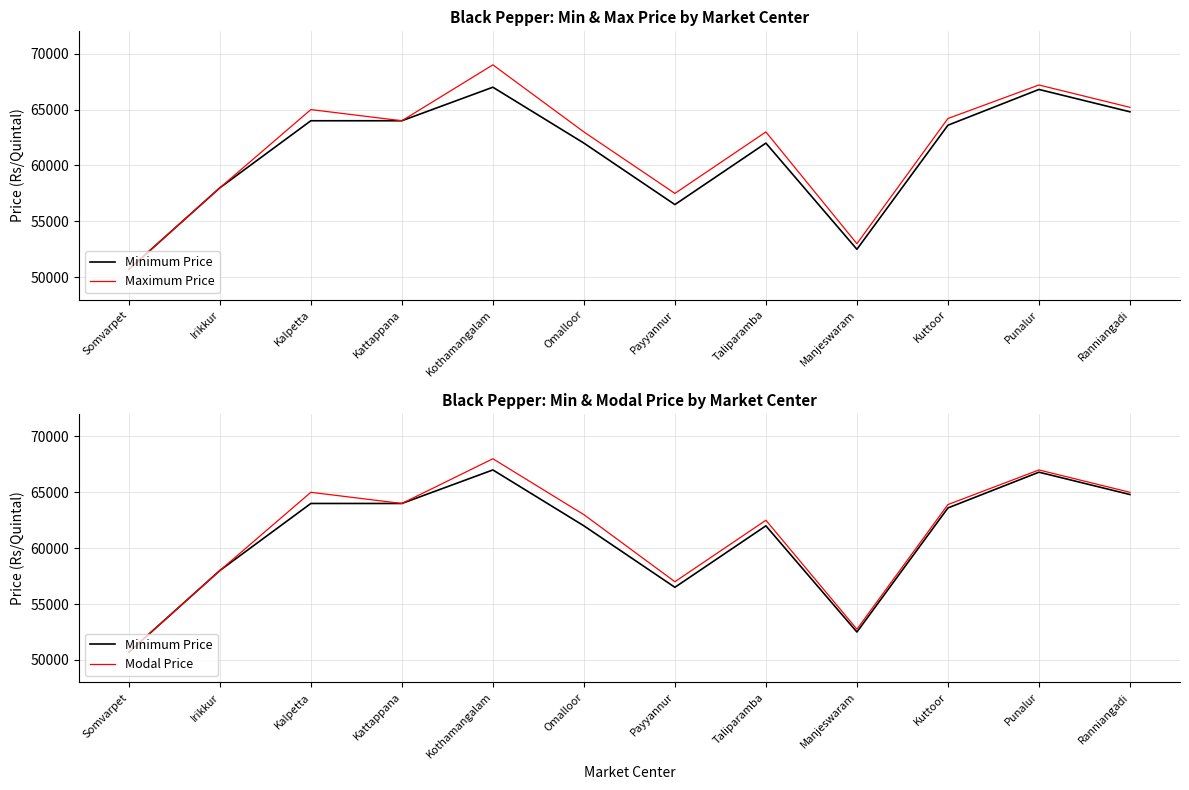

List the labels in order of Minimum Price value, smallest first.

Somvarpet, Manjeswaram, Payyannur, Irikkur, Omalloor, Taliparamba, Kuttoor, Kalpetta, Kattappana, Ranniangadi, Punalur, Kothamangalam